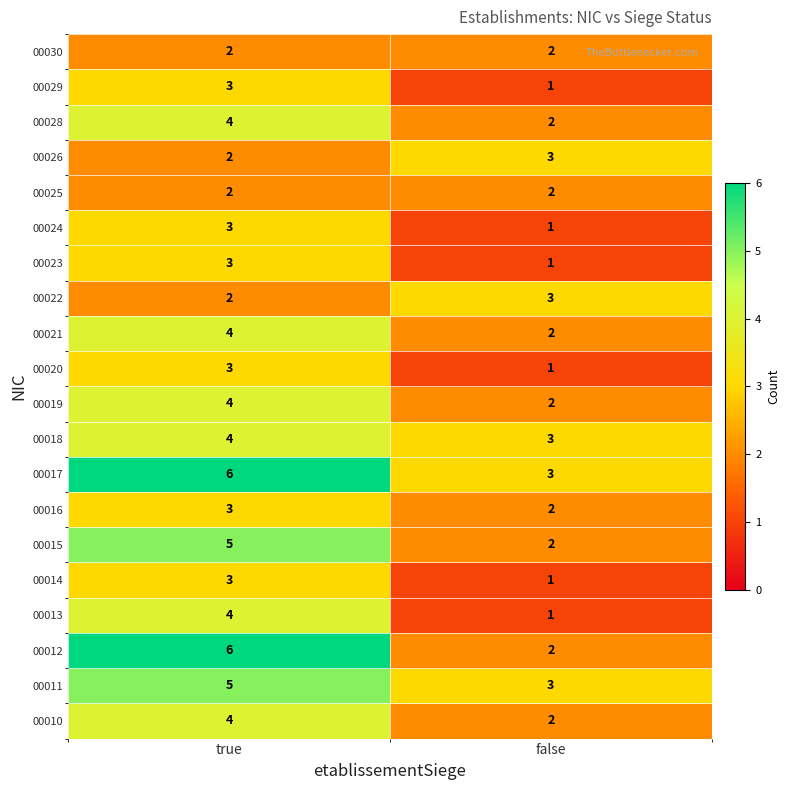

Rank the categories by 00021 value from highest to lowest.

true, false